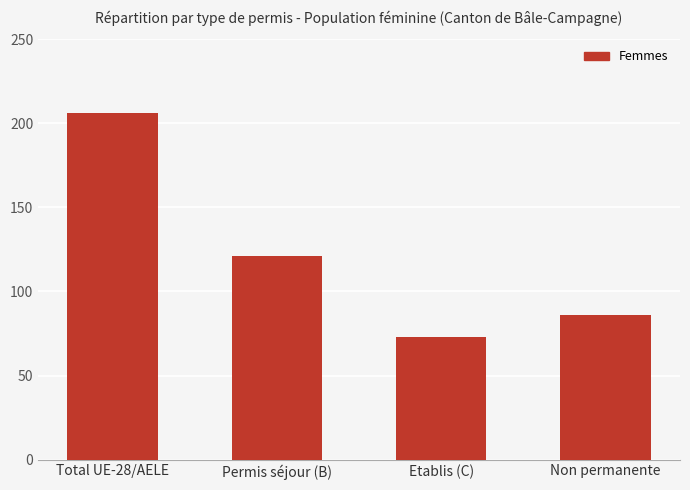

What is the maximum value shown in the chart?

206